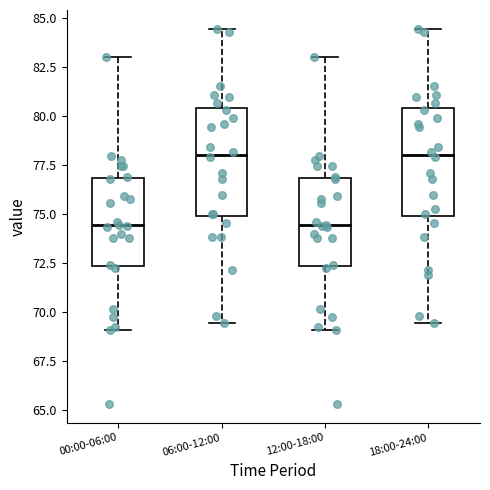

Reading left to right, transcribe this box plot: for each box, give where its median line is, the range the box spans, and where its two whiskers end, as read against the y-axis. The values are not printed on the chart, so give them approximately, as read against the axis.

00:00-06:00: median 74.5, box 72.5 to 77.0, whiskers 69.0 to 83.0
06:00-12:00: median 78.0, box 75.0 to 80.5, whiskers 69.5 to 84.5
12:00-18:00: median 74.5, box 72.5 to 77.0, whiskers 69.0 to 83.0
18:00-24:00: median 78.0, box 75.0 to 80.5, whiskers 69.5 to 84.5